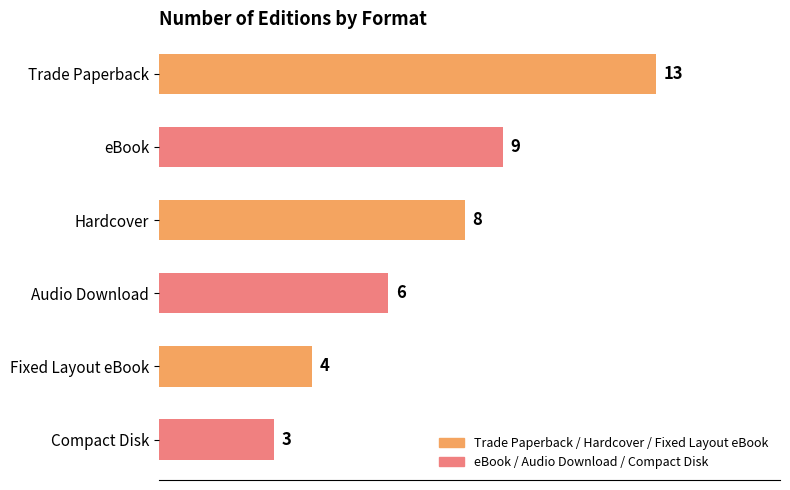

At which label is the value closest to 8?

Hardcover